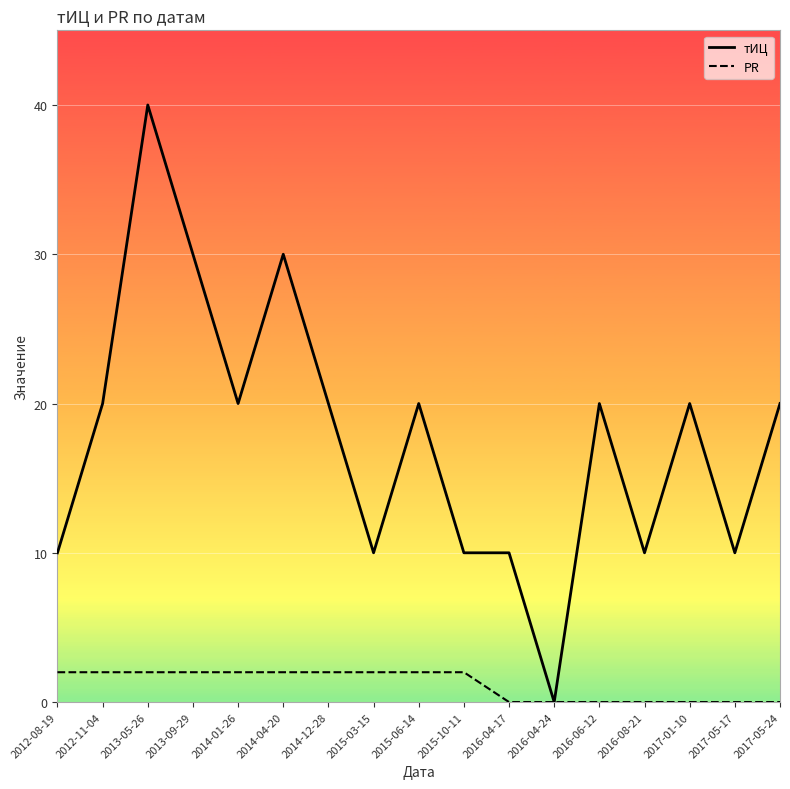

What position from the right is 2016-04-24?

6